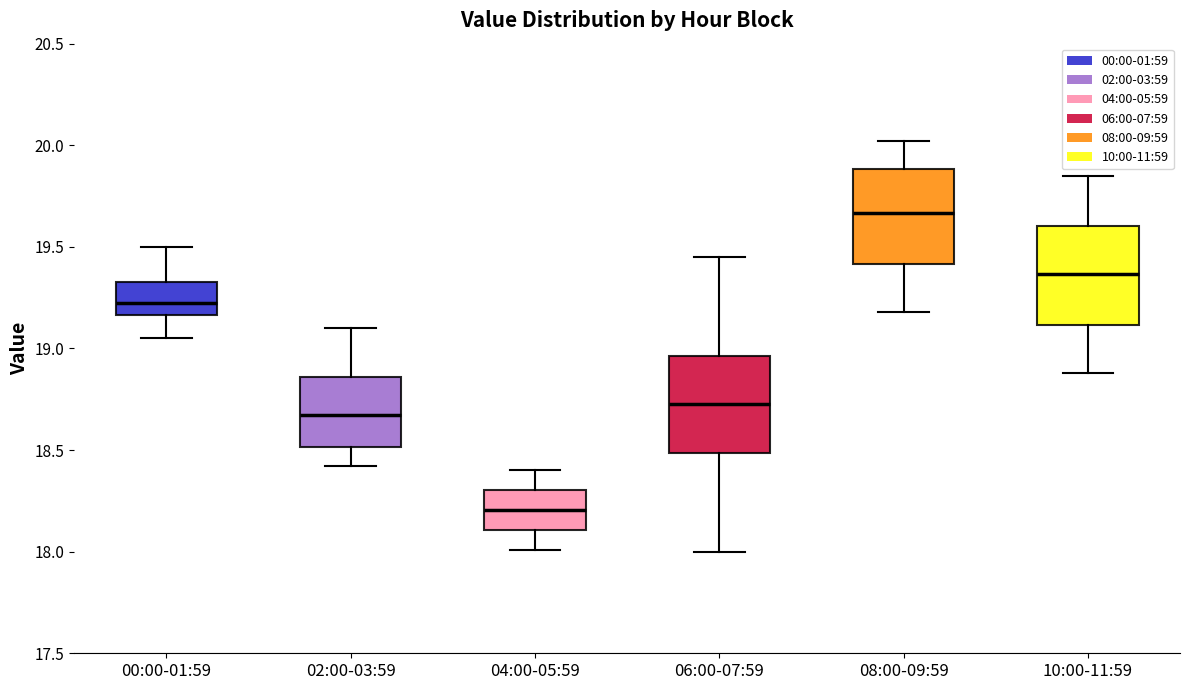

Which box's median line is the lowest?

04:00-05:59